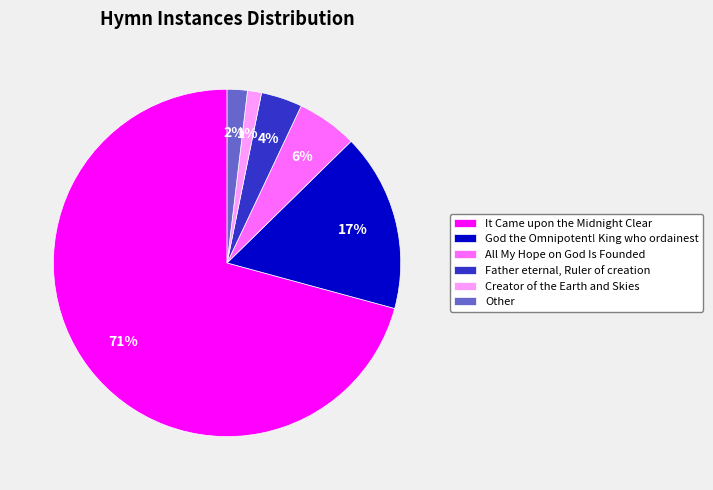

To the nearest percent, what portion does All My Hope on God Is Founded represent?

6%